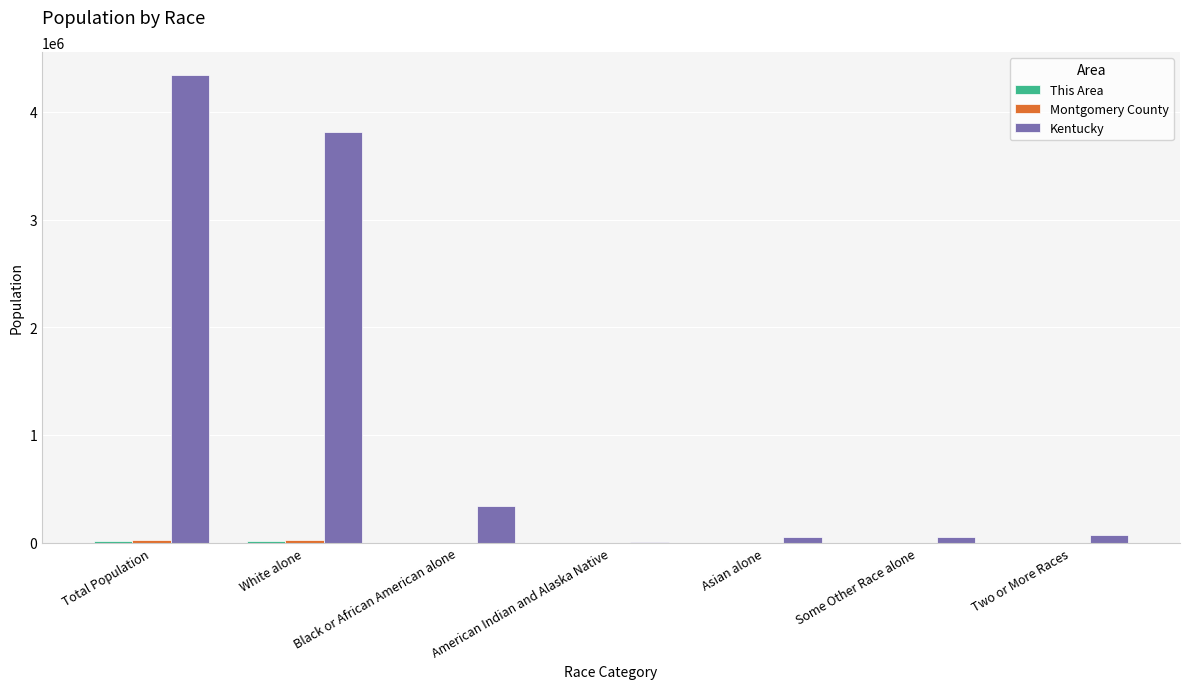

What is the greatest value displayed?

4339367